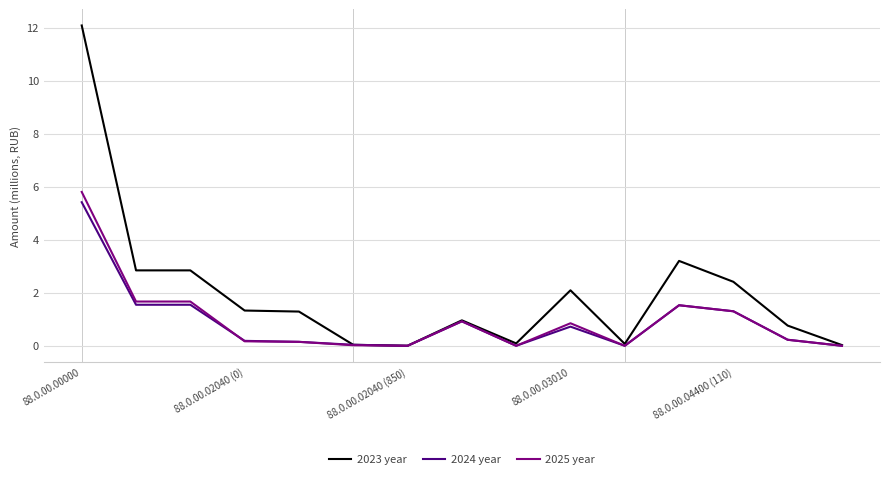

Which series has the widest spread of values?

2023 year